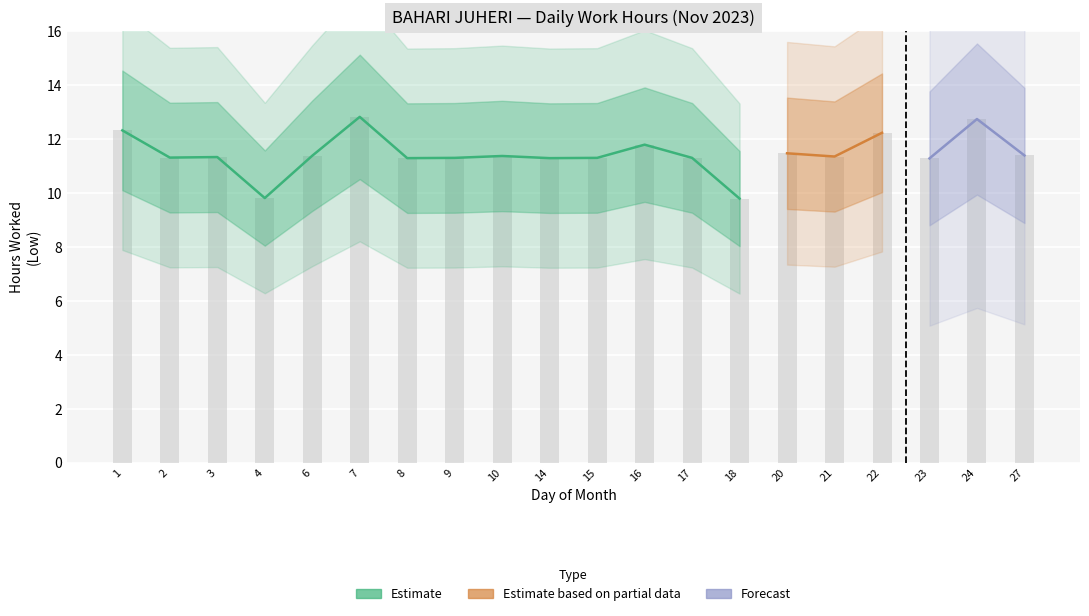

What is the average value?

11.4